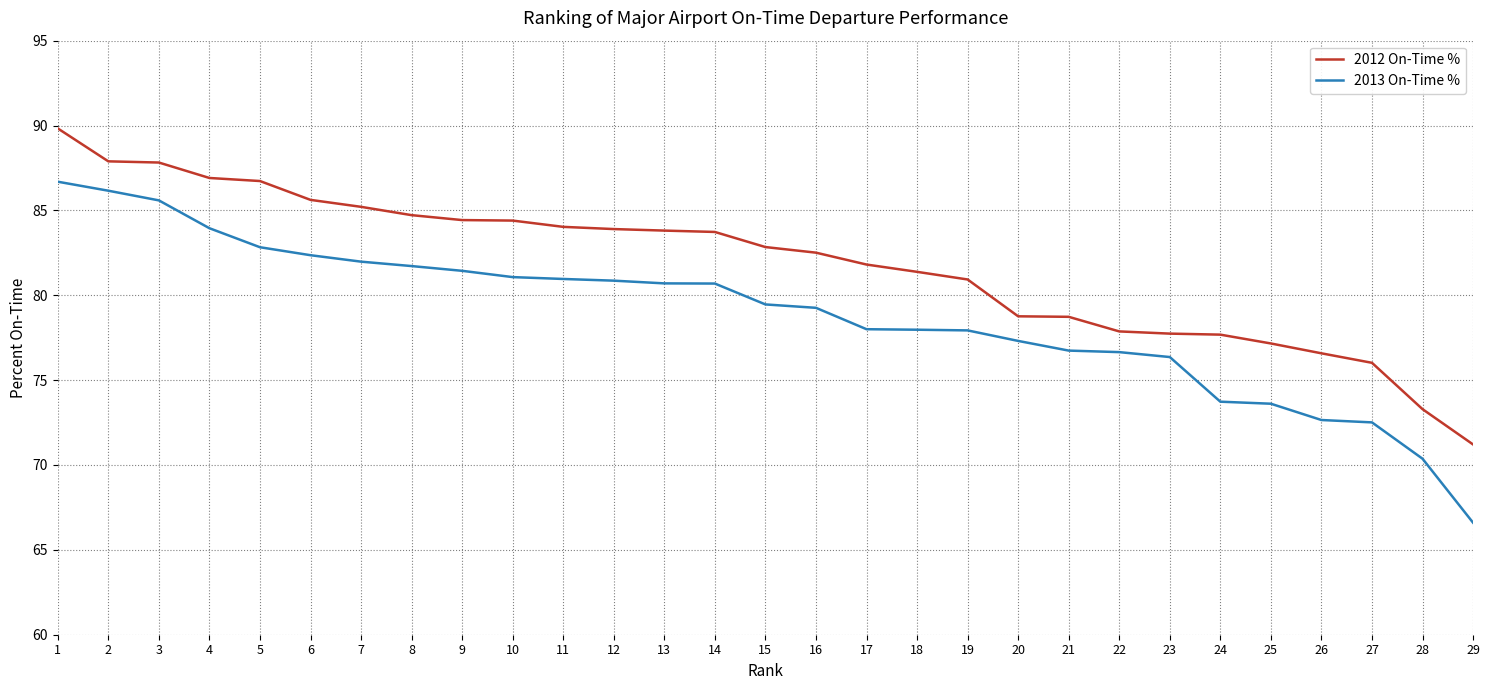

What is the difference between the maximum and minimum values in the 2013 On-Time % series?

20.1